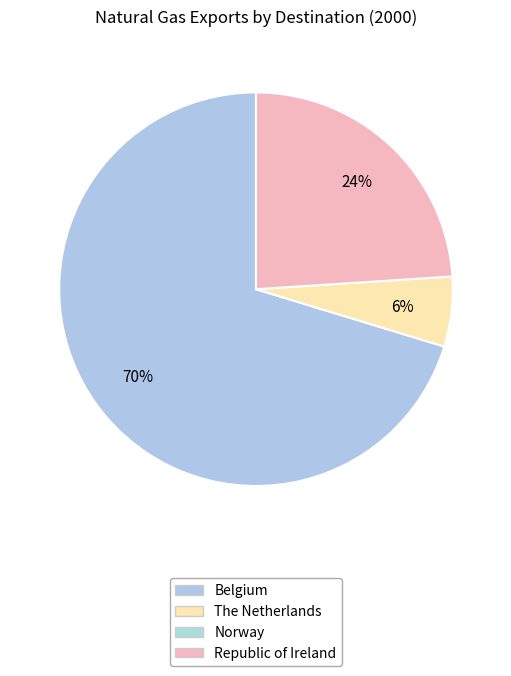

To the nearest percent, what is the average slice percentage?

33%